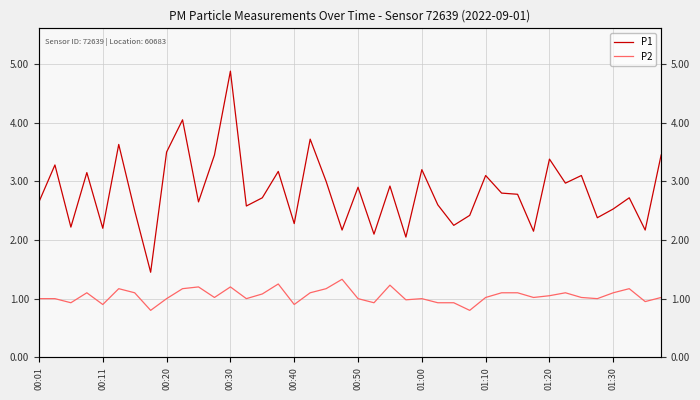

Reading left to right, list all the values displayed in this chart.

P1: 2.6	3.3	2.2	3.1	2.2	3.6	2.5	1.4	3.5	4.0	2.6	3.5	4.9	2.6	2.7	3.2	2.3	3.7	3.0	2.2	2.9	2.1	2.9	2.0	3.2	2.6	2.2	2.4	3.1	2.8	2.8	2.1	3.4	3.0	3.1	2.4	2.5	2.7	2.2	3.5
P2: 1.0	1.0	0.9	1.1	0.9	1.2	1.1	0.8	1.0	1.2	1.2	1.0	1.2	1.0	1.1	1.2	0.9	1.1	1.2	1.3	1.0	0.9	1.2	1.0	1.0	0.9	0.9	0.8	1.0	1.1	1.1	1.0	1.1	1.1	1.0	1.0	1.1	1.2	0.9	1.0